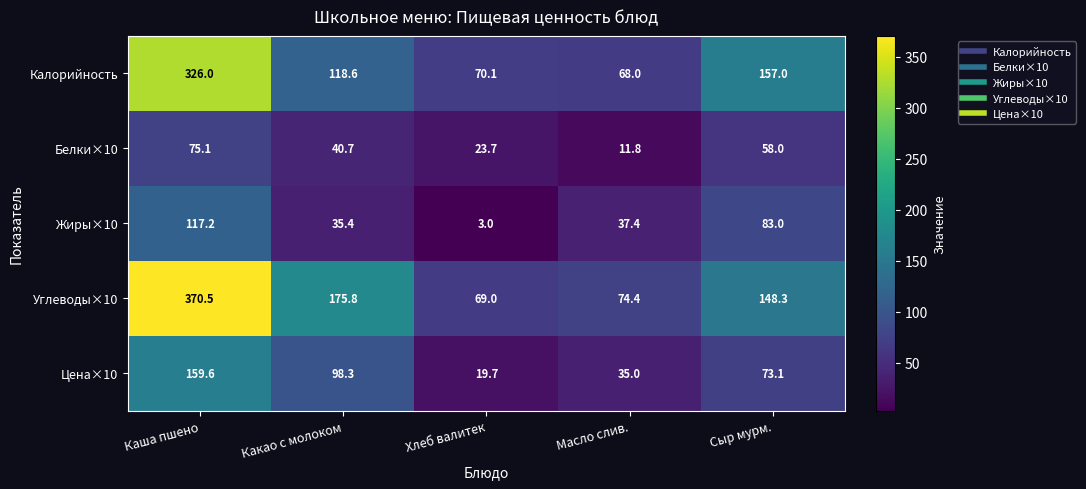

At which category is the sum across all series the highest?

Каша пшено